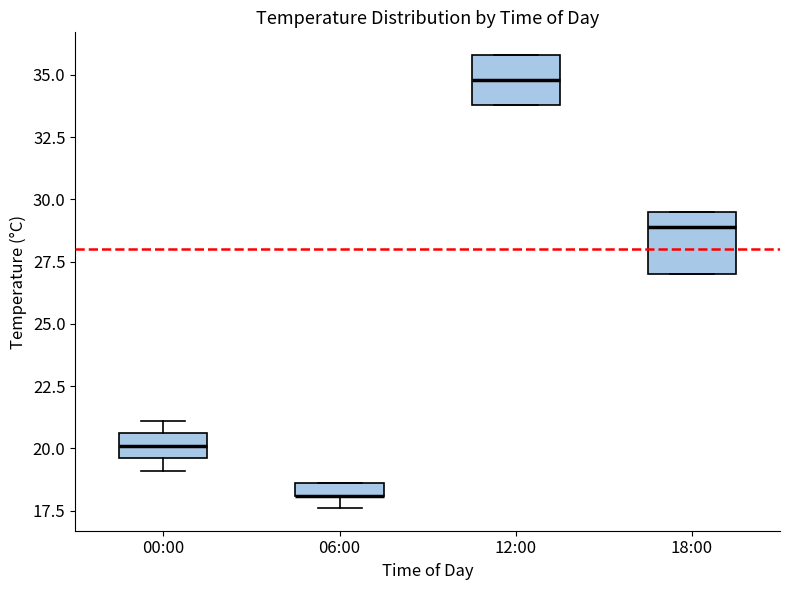

Which box is the tallest, from its lower edge to its upper edge?

18:00